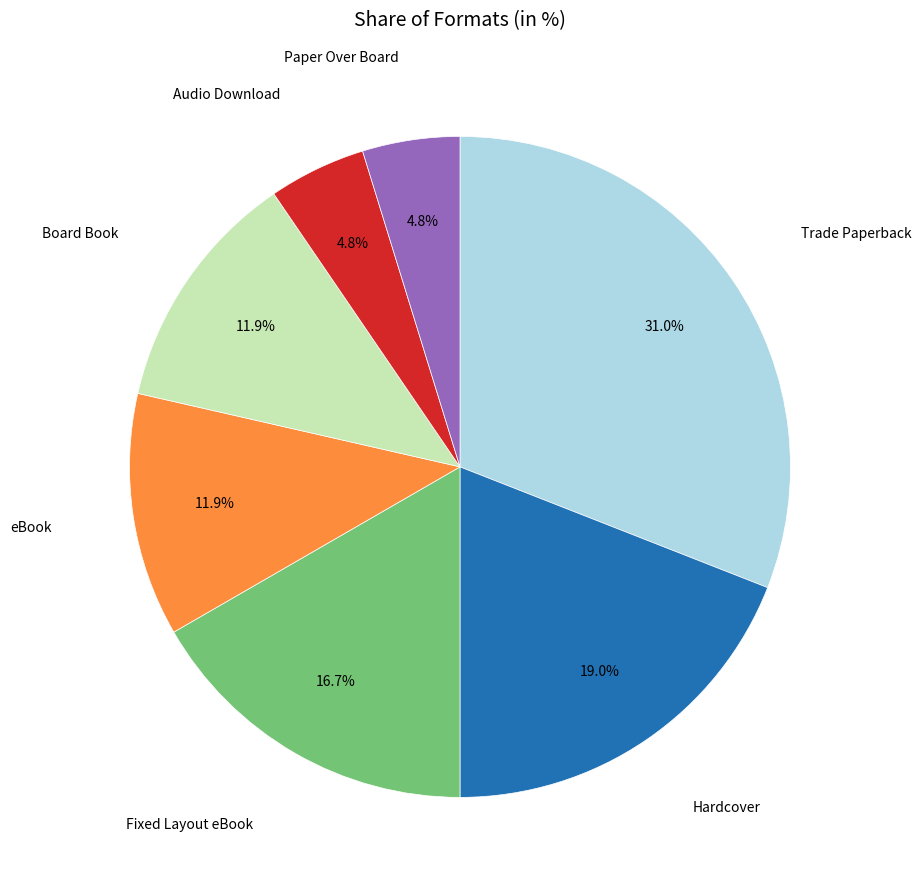

How many segments does this pie chart have?

7